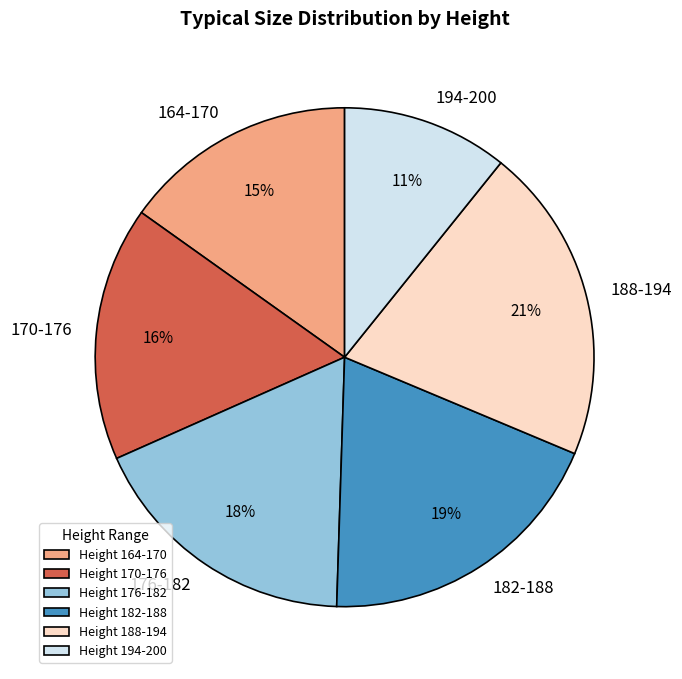

Does Height 188-194 represent more than half of the total?

No